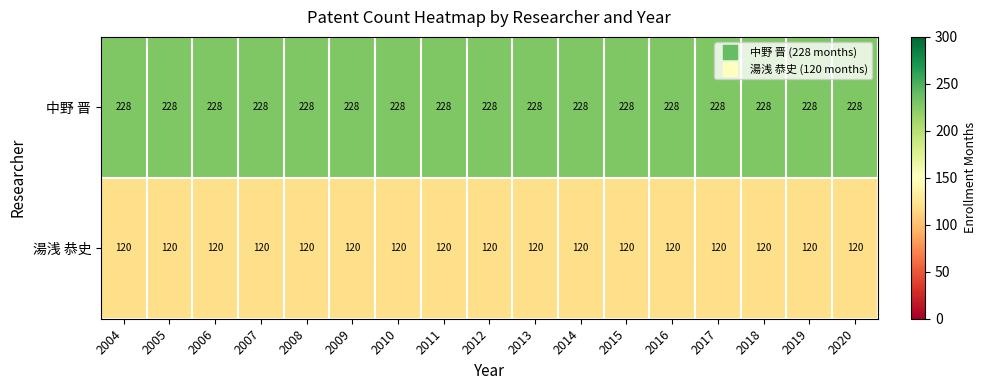

What is the difference between the highest and lowest values at 2015?

108